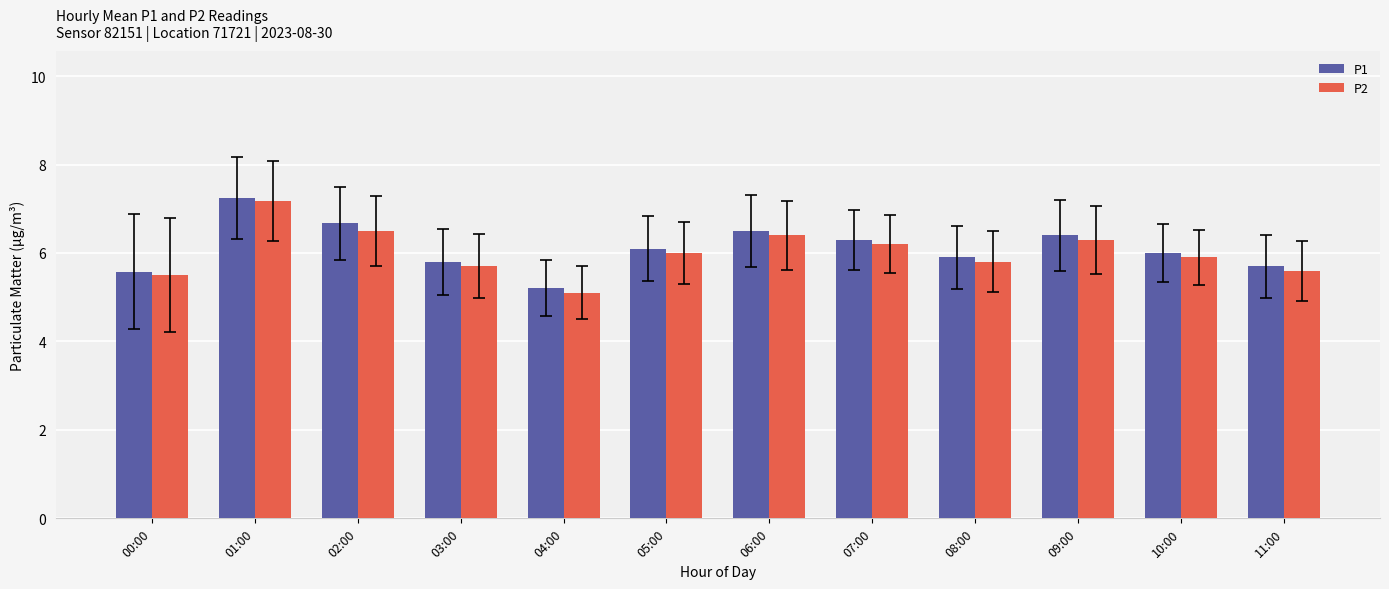

True or false: P1 has a value of 6.0 at 10:00.

True